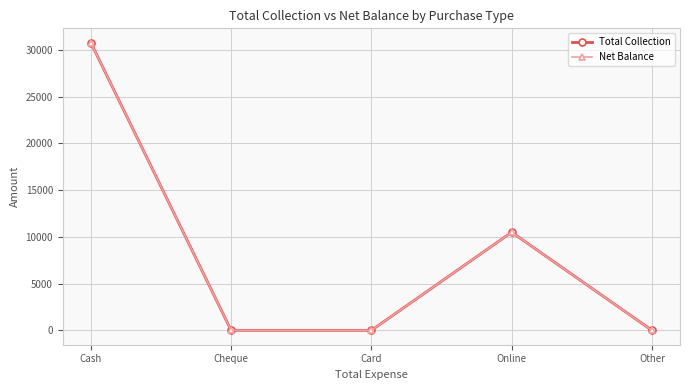

Is it true that Total Collection equals 0.0 at Card?

True